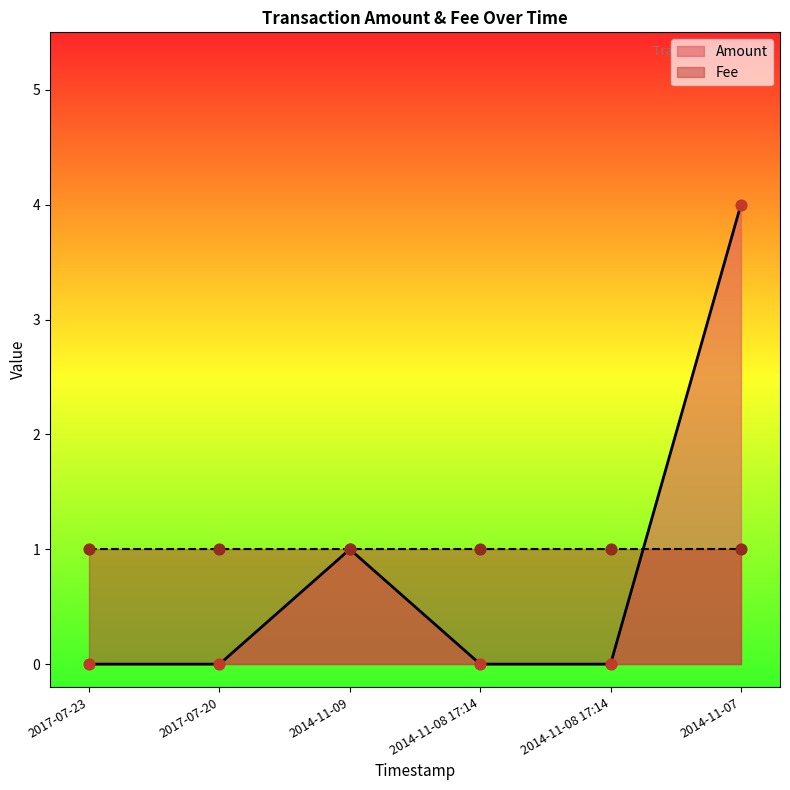

Between 2017-07-20 and 2014-11-08 17:14, which is larger?

2017-07-20